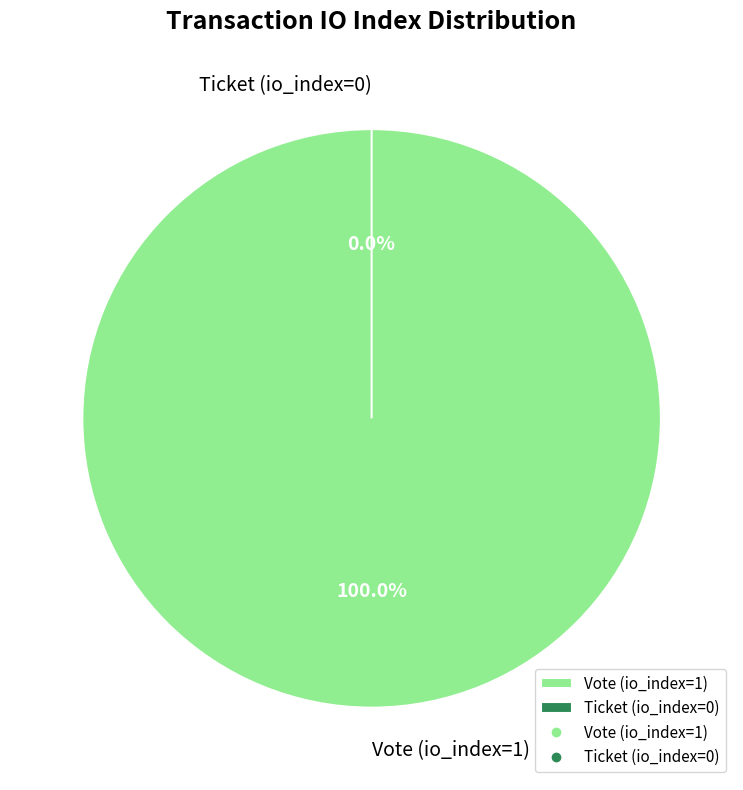

Which slice is the smallest?

Ticket (io_index=0)